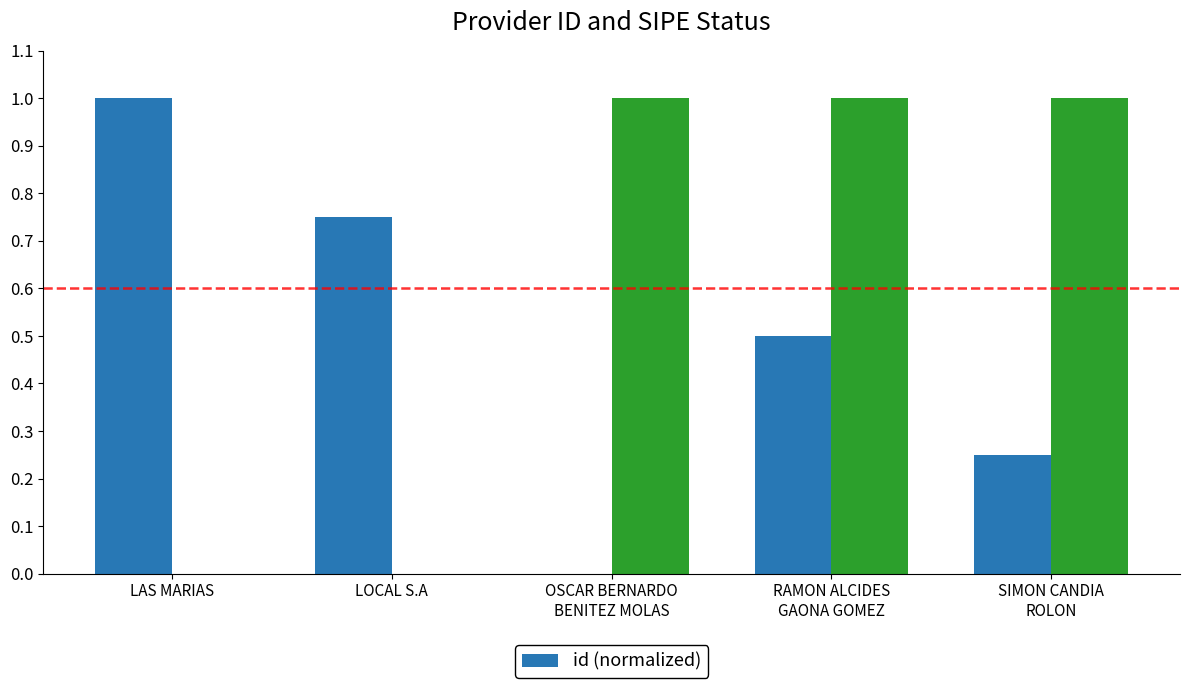

How many values exceed 0?

4